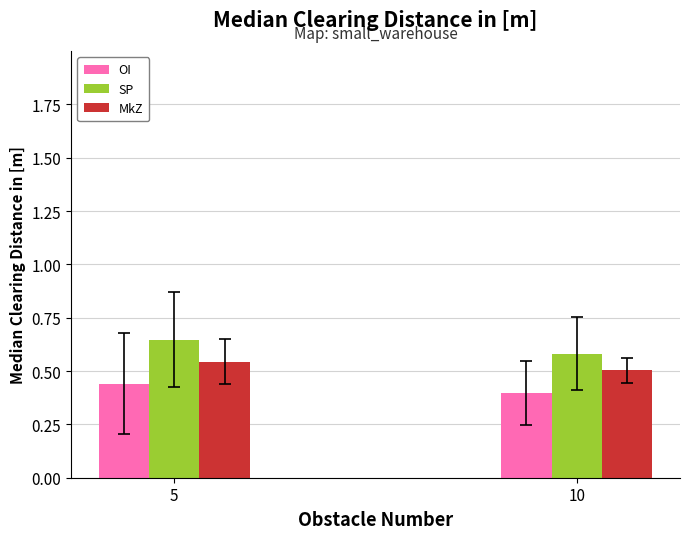

At how many categories does at least one series exceed 0?

2